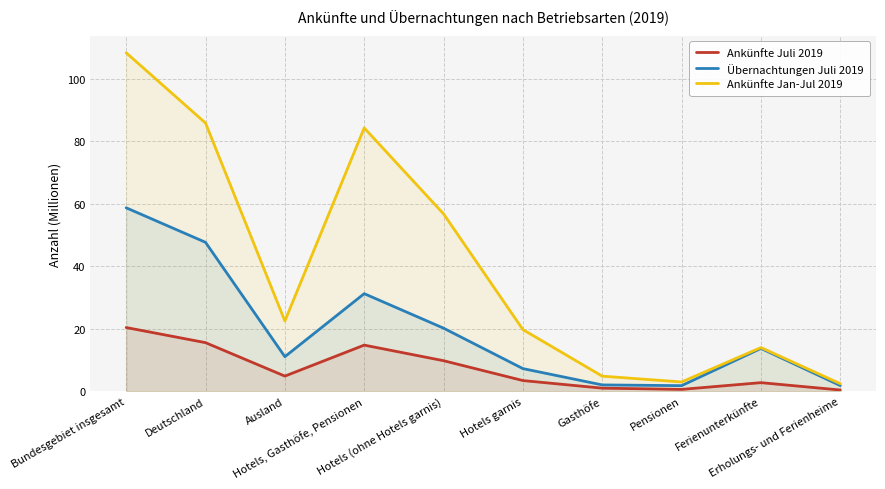

How many data points in Ankünfte Jan-Jul 2019 are above 22?

5